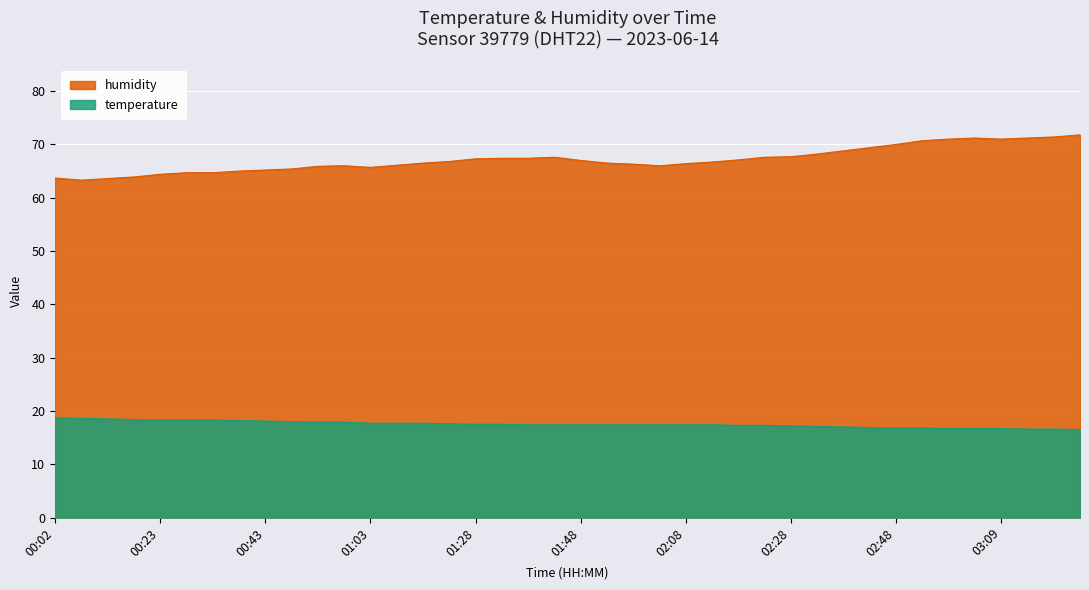

True or false: temperature and humidity cross at least once.

False